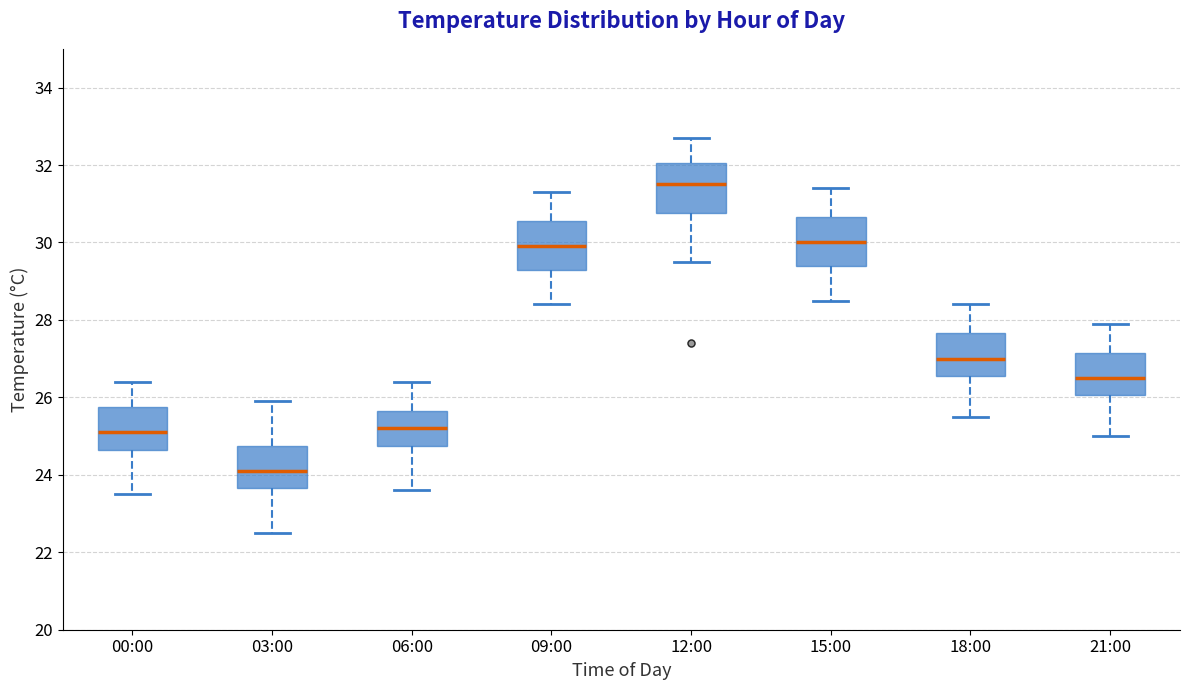

Reading left to right, transcribe this box plot: for each box, give where its median line is, the range the box spans, and where its two whiskers end, as read against the y-axis. The values are not printed on the chart, so give them approximately, as read against the axis.

00:00: median 25.2, box 24.6 to 25.8, whiskers 23.6 to 26.4
03:00: median 24.2, box 23.6 to 24.8, whiskers 22.6 to 26.0
06:00: median 25.2, box 24.8 to 25.6, whiskers 23.6 to 26.4
09:00: median 30.0, box 29.4 to 30.6, whiskers 28.4 to 31.4
12:00: median 31.6, box 30.8 to 32.0, whiskers 29.6 to 32.8
15:00: median 30.0, box 29.4 to 30.6, whiskers 28.6 to 31.4
18:00: median 27.0, box 26.6 to 27.6, whiskers 25.6 to 28.4
21:00: median 26.6, box 26.0 to 27.2, whiskers 25.0 to 28.0